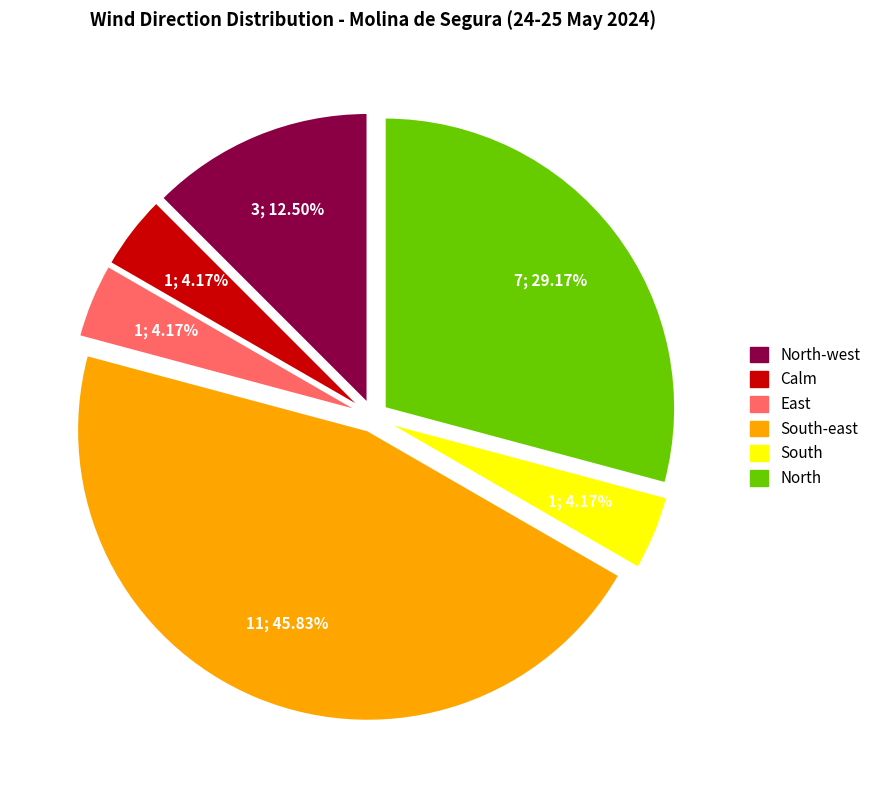

Is there a majority slice in this chart?

No